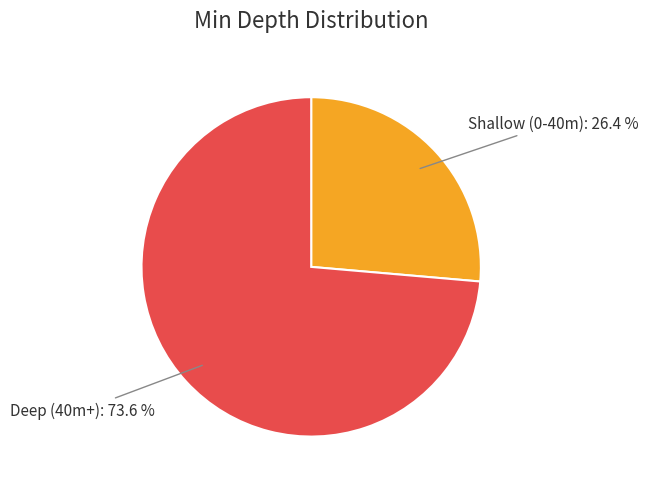

What is the ratio of the value at Deep (40m+): 73.6 % to the value at Shallow (0-40m): 26.4 %?

2.8